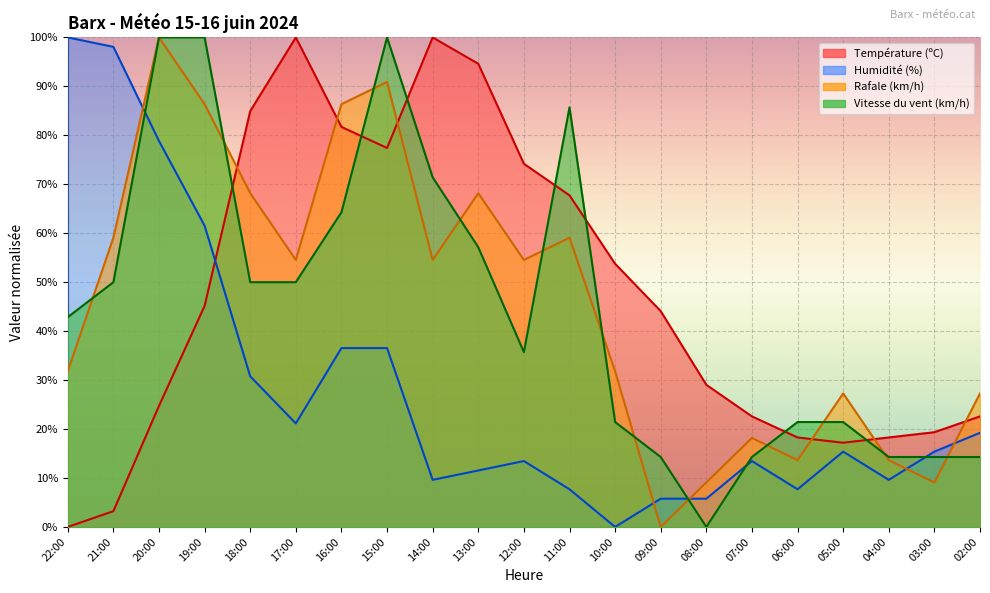

What is the value of the Température (ºC) point at the 3rd from the left?

24.7